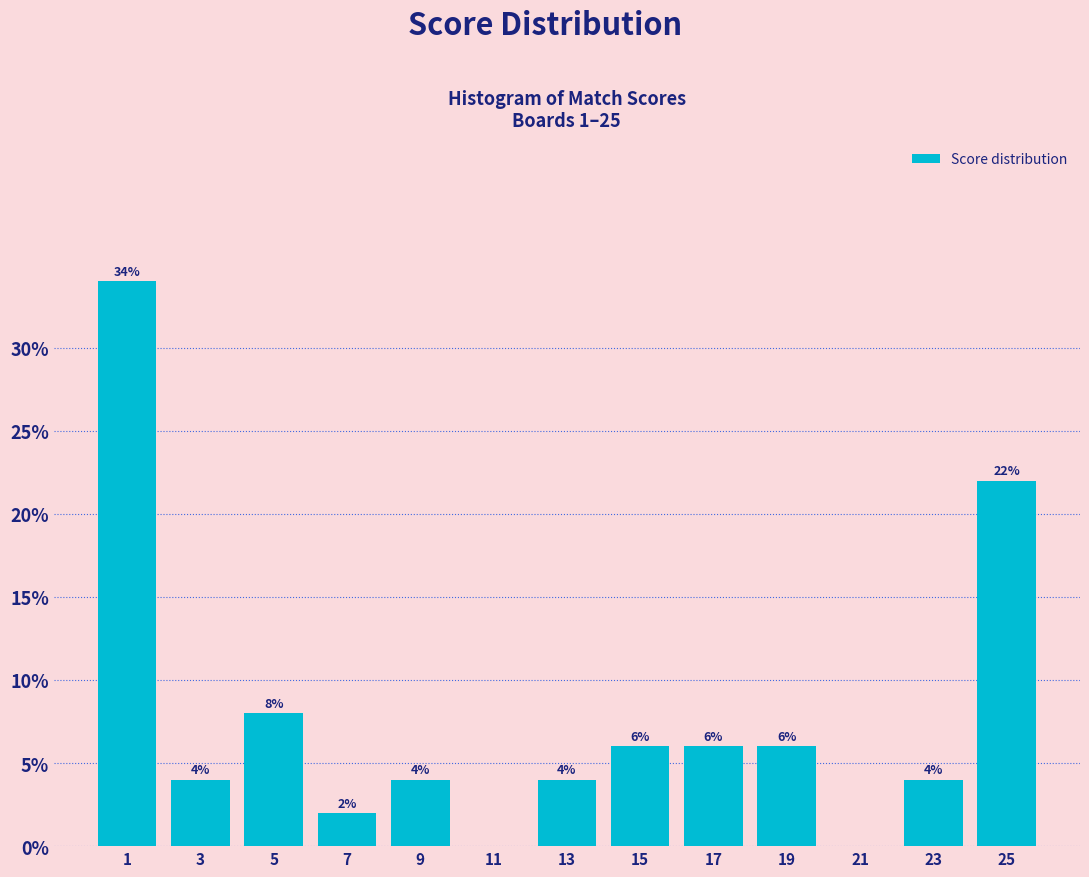

Over which range of the x-axis is the bar tallest?

0 to 2